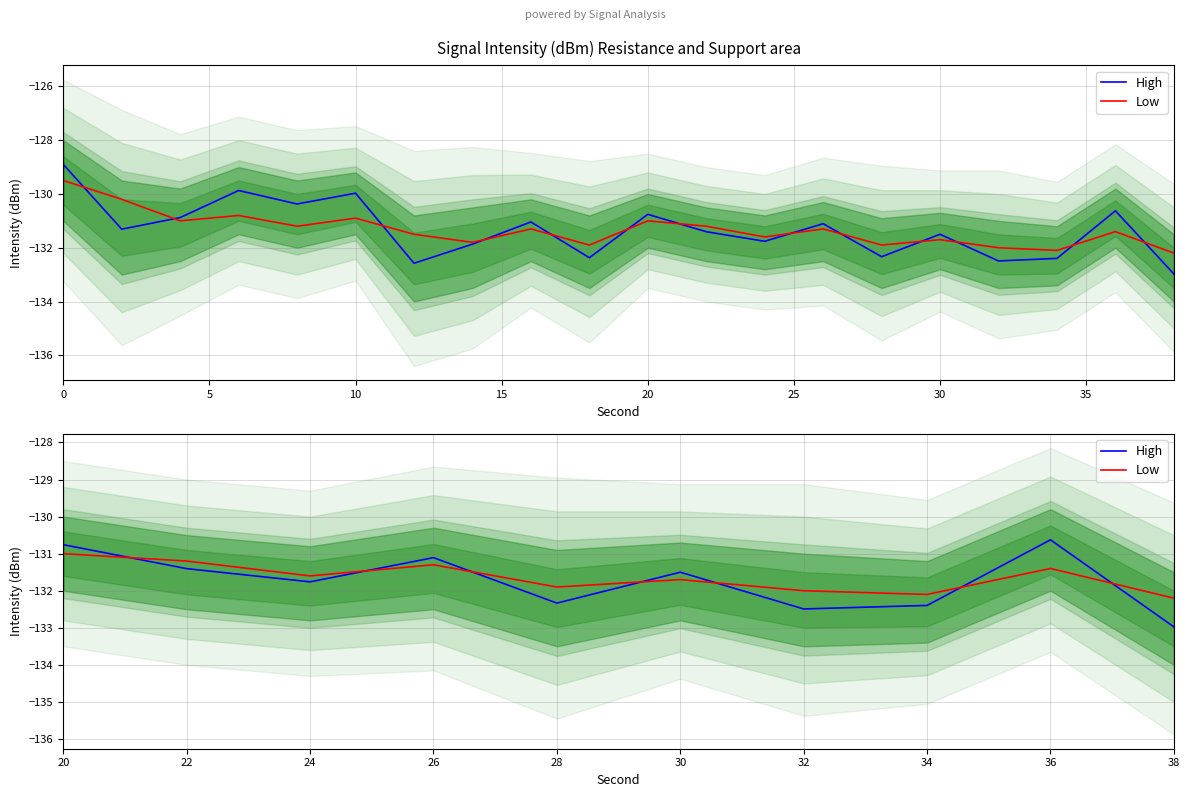

What position from the right is 0?

10